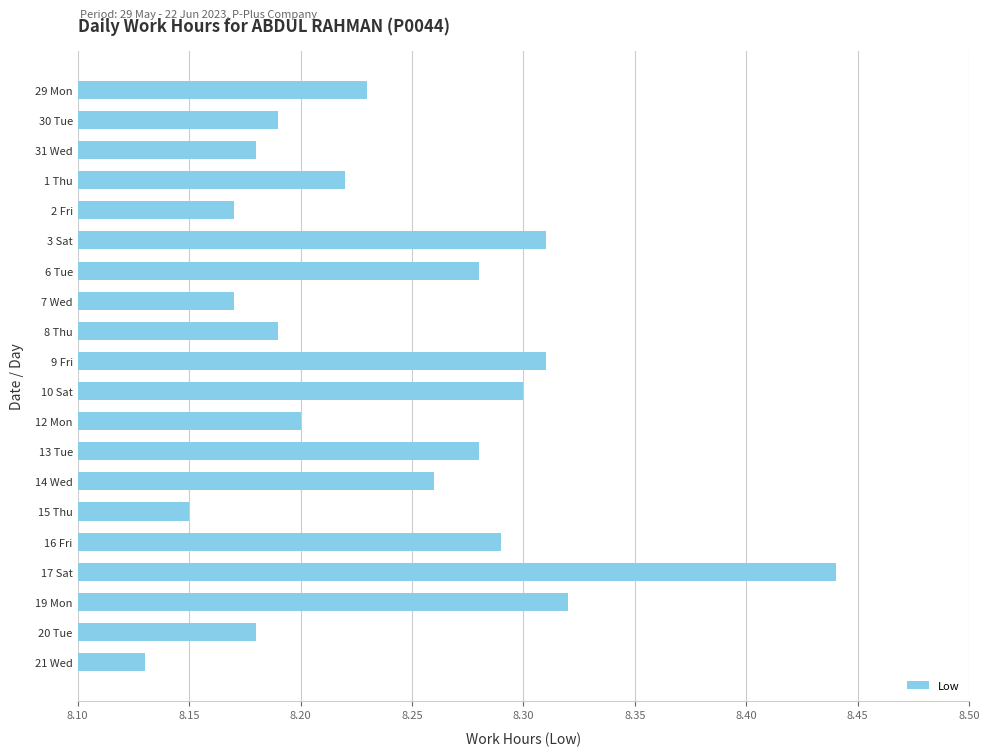

What is the ratio of the value at 1 Thu to the value at 29 Mon?

1.0